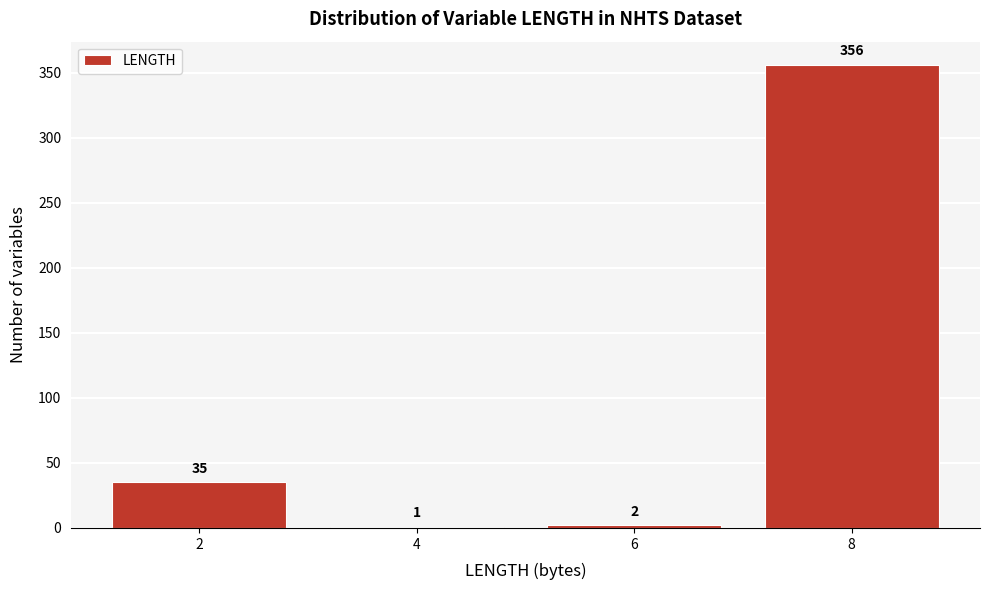

Reading left to right, extract all data points from this chart.

2=35	4=1	6=2	8=356